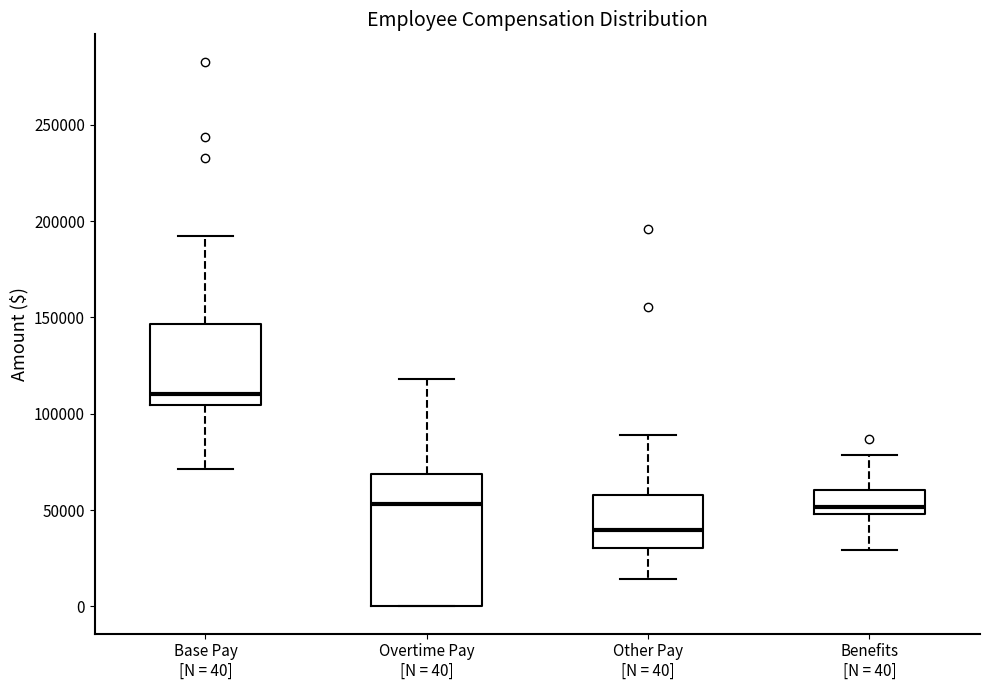

Reading left to right, read every box against the y-axis: the position of its median line, the range the box covers, and the ends of its whiskers. The values are not printed on the chart, so give them approximately, as read against the axis.

Base Pay [N = 40]: median 110000, box 105000 to 145000, whiskers 70000 to 190000
Overtime Pay [N = 40]: median 55000, box 0 to 70000, whiskers 0 to 120000
Other Pay [N = 40]: median 40000, box 30000 to 60000, whiskers 15000 to 90000
Benefits [N = 40]: median 50000 (just above the box's lower edge), box 50000 to 60000, whiskers 30000 to 80000